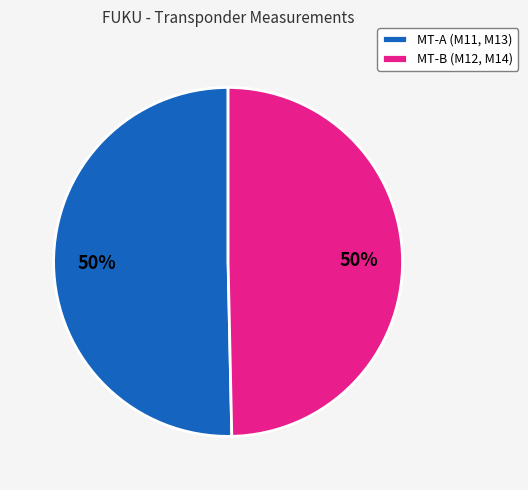

Is the sum of MT-A (M11, M13) and MT-B (M12, M14) greater than half?

Yes